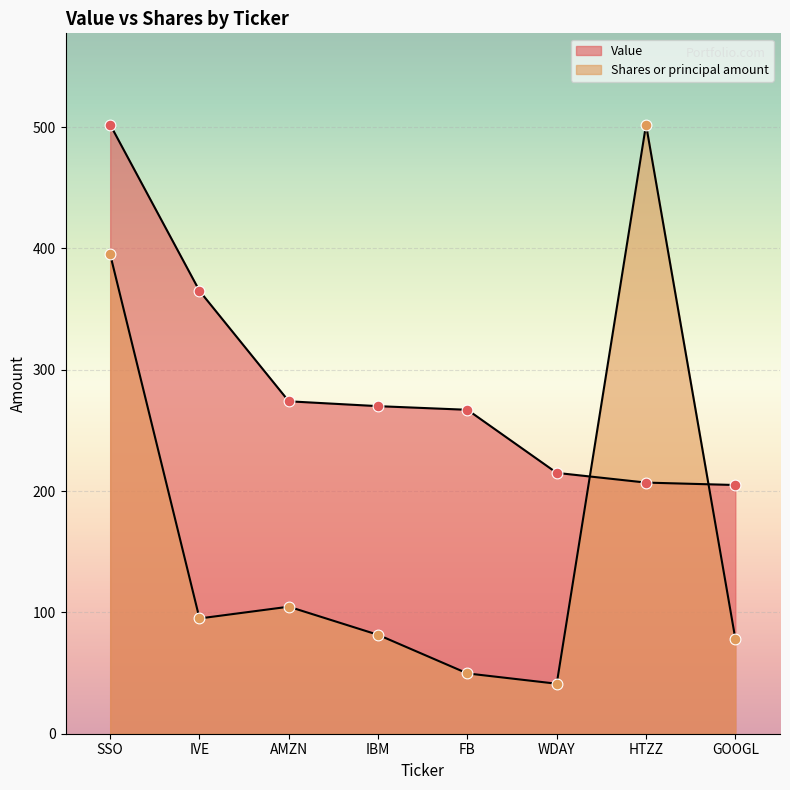

Which series reaches the maximum Y coordinate?

Value